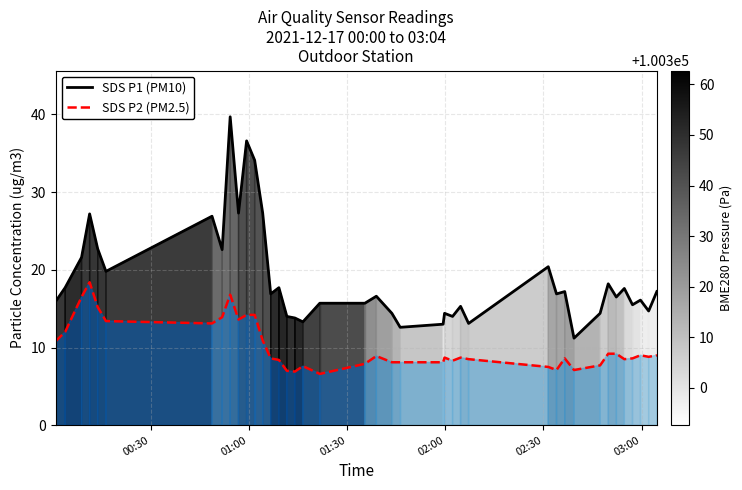

What is the difference between the maximum and minimum values in the SDS P1 (PM10) series?

28.5